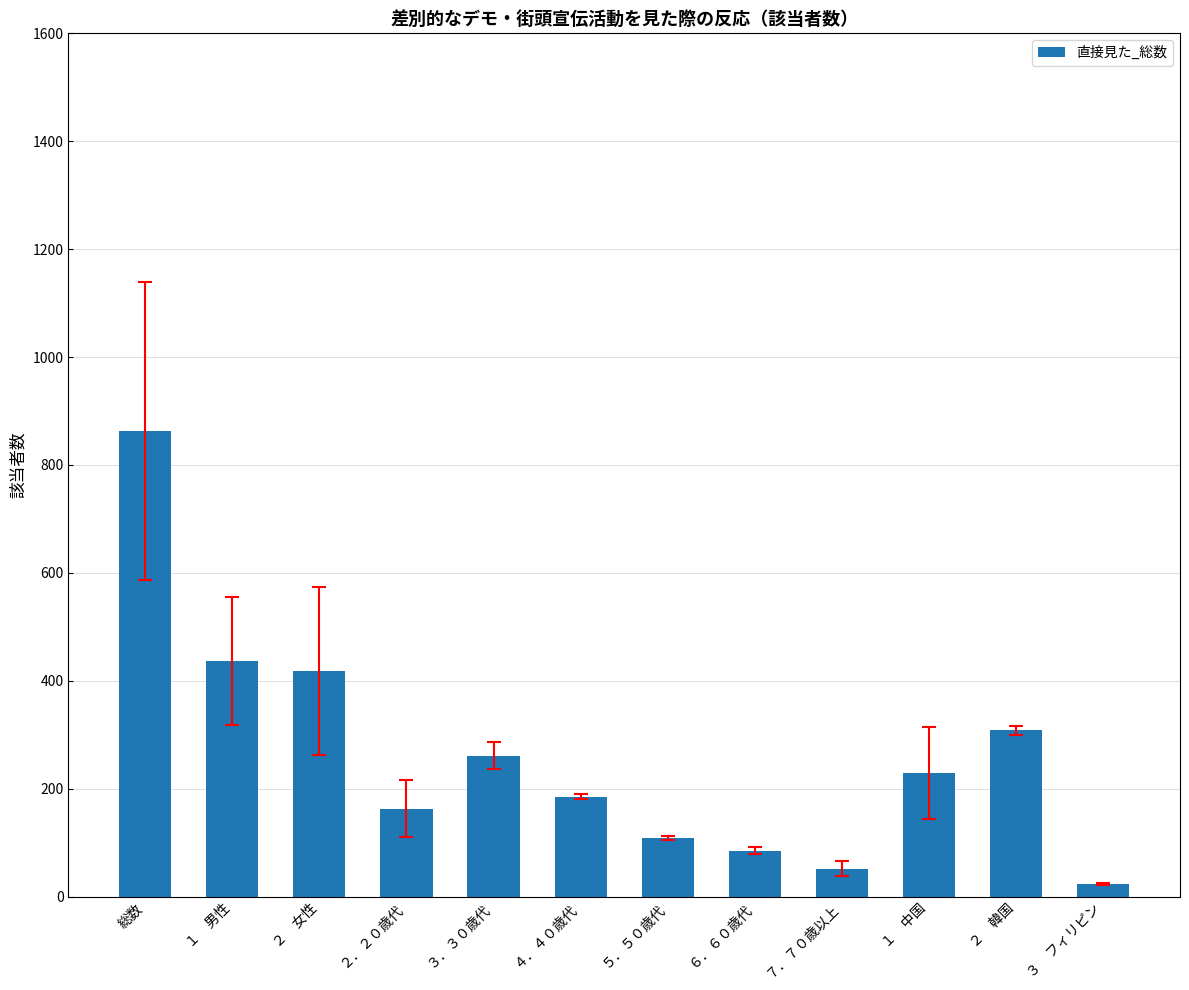

How many categories are shown in the chart?

12